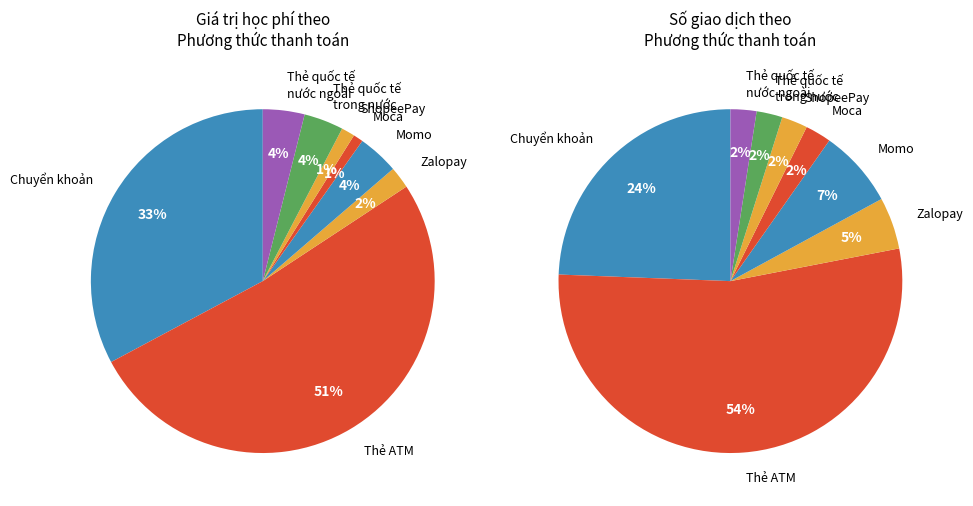

To the nearest percent, what portion does Thẻ quốc tế phát hành trong nước represent?

4%